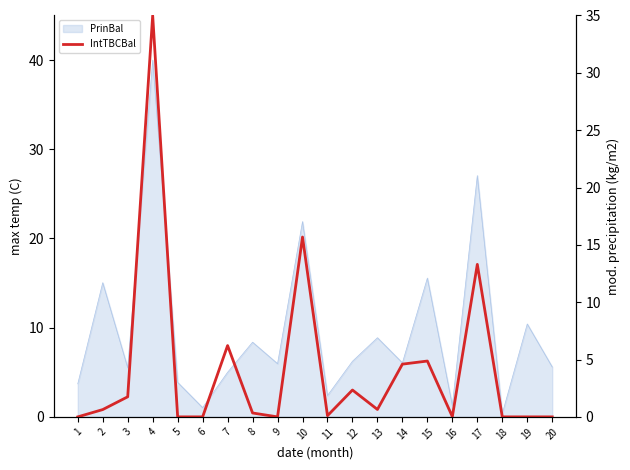

Is it true that the value at 13 is 0.6?

True